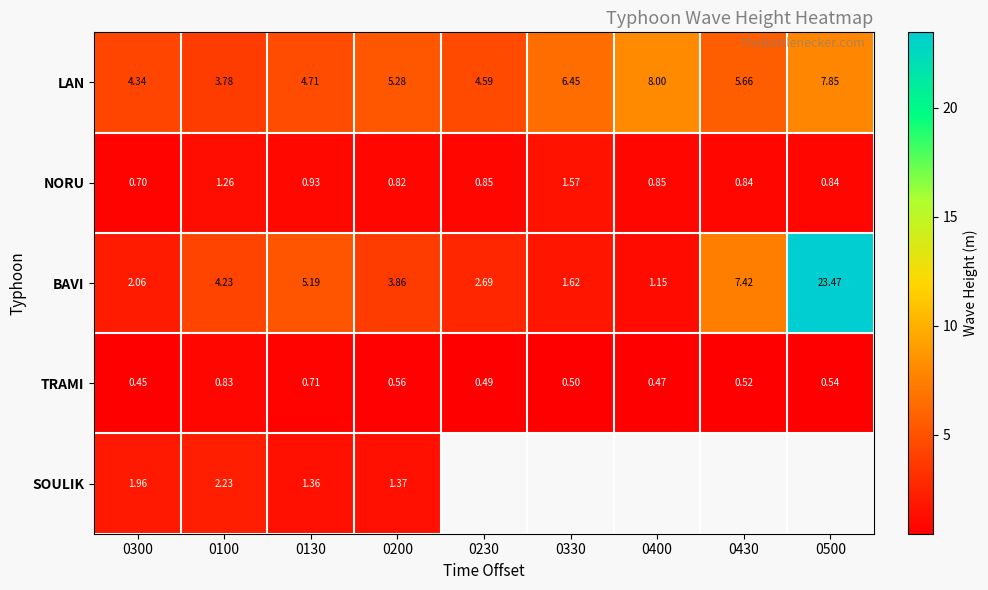

What is the lowest value of the NORU series?

0.7